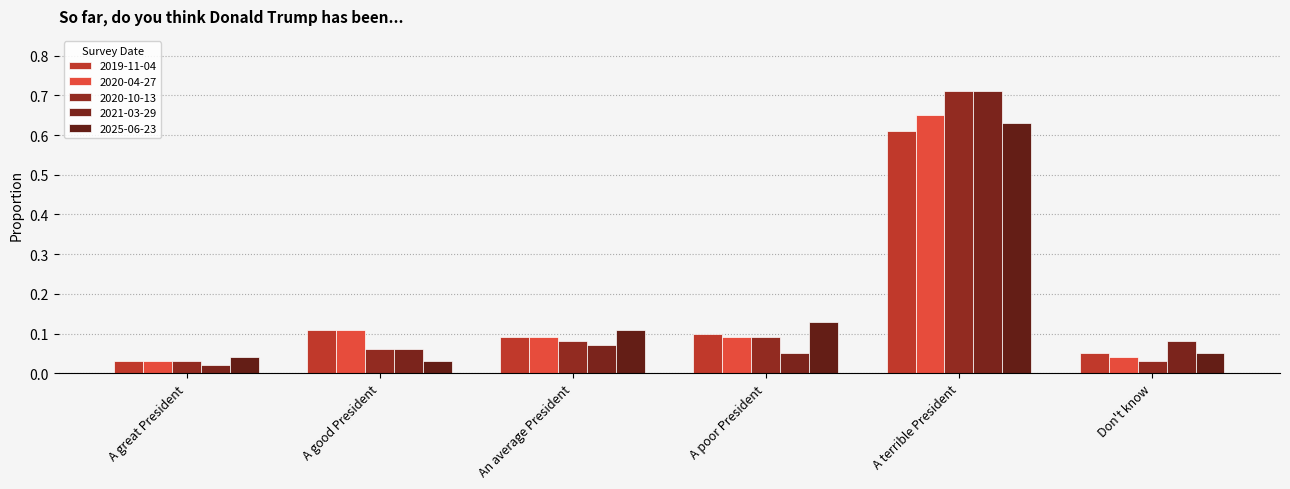

At how many categories does at least one series exceed 0?

6